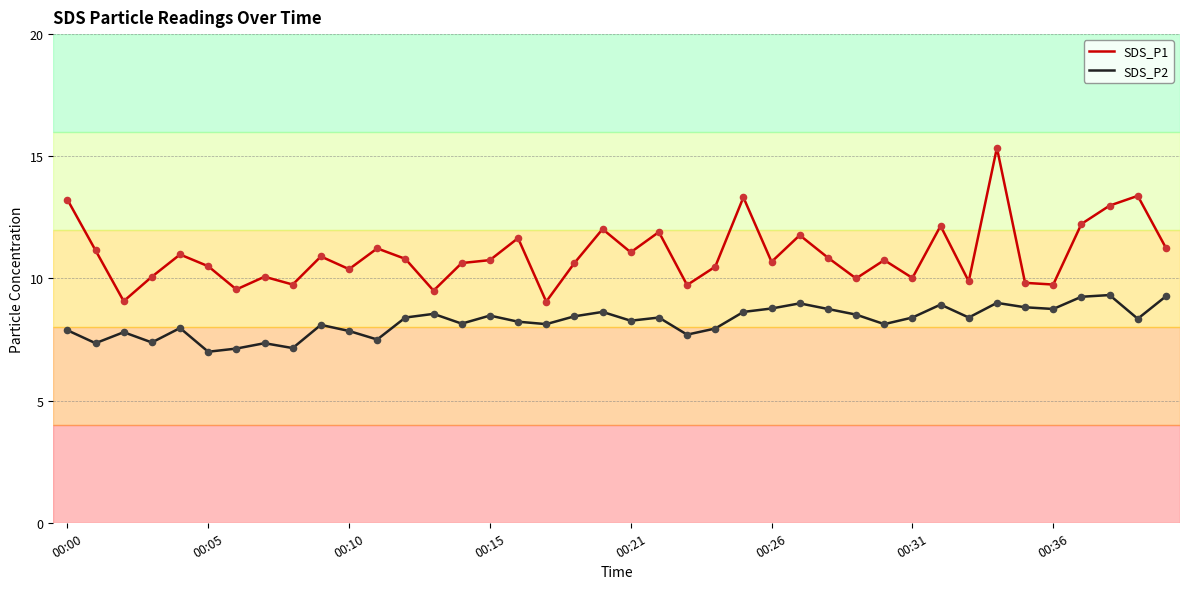

True or false: SDS_P1 and SDS_P2 cross at least once.

False